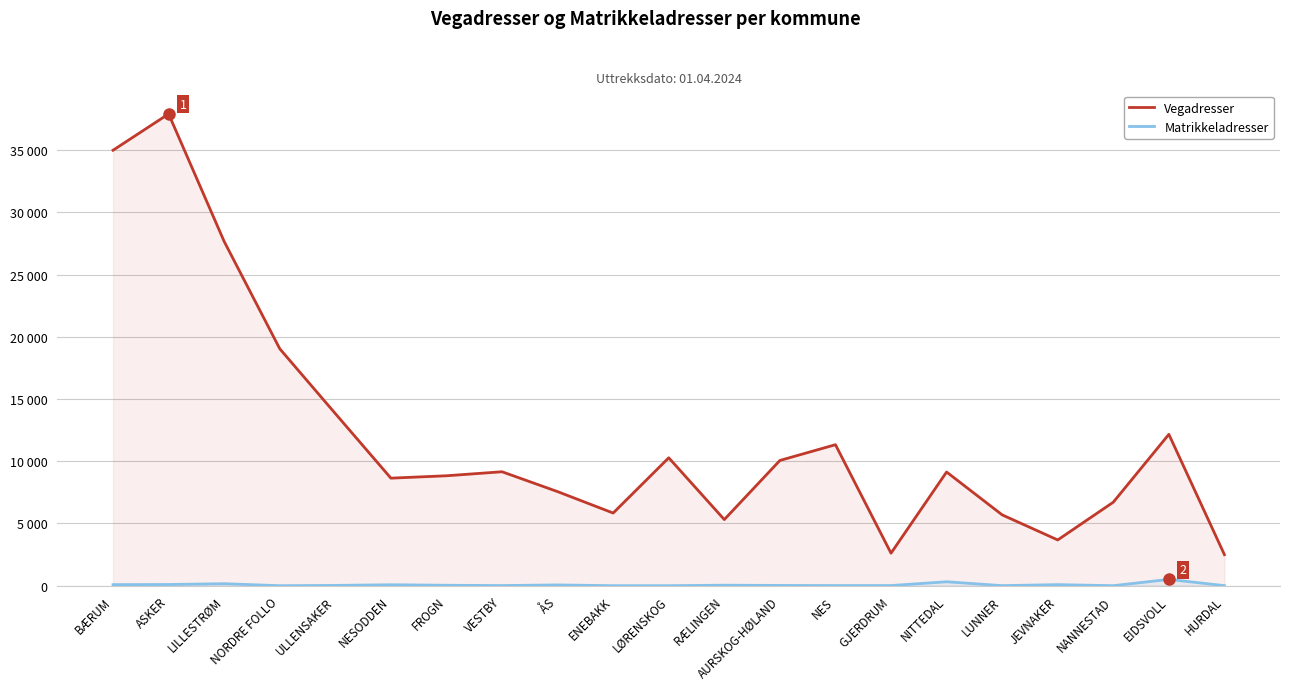

What is the difference between the Matrikkeladresser values at LILLESTRØM and VESTBY?

149